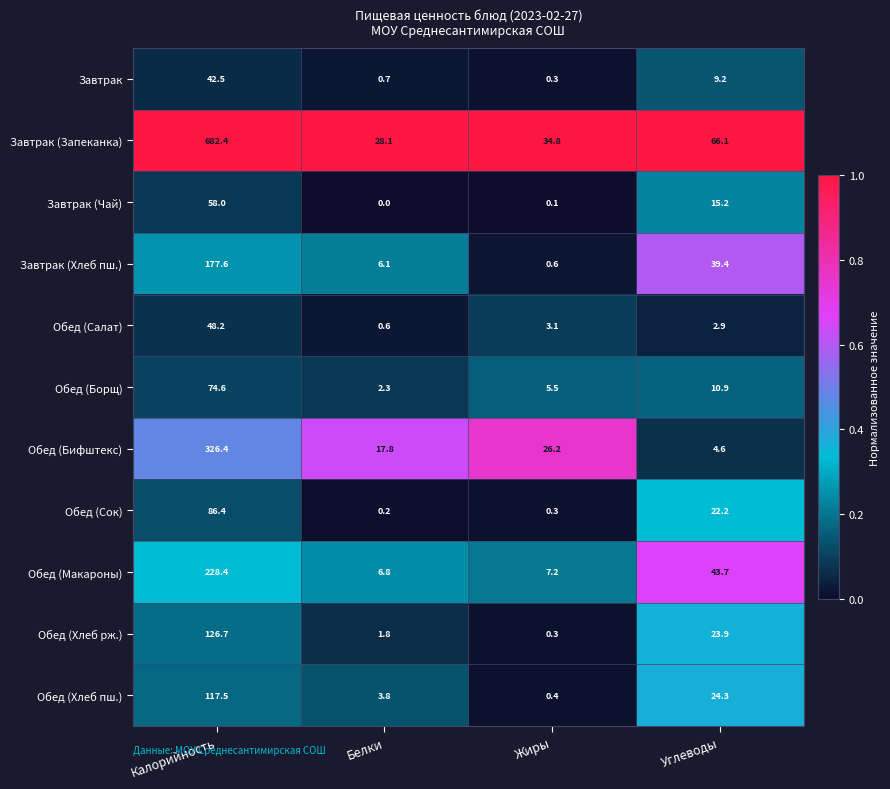

What is the approximate value of Обед (Сок) at Калорийность?

86.4